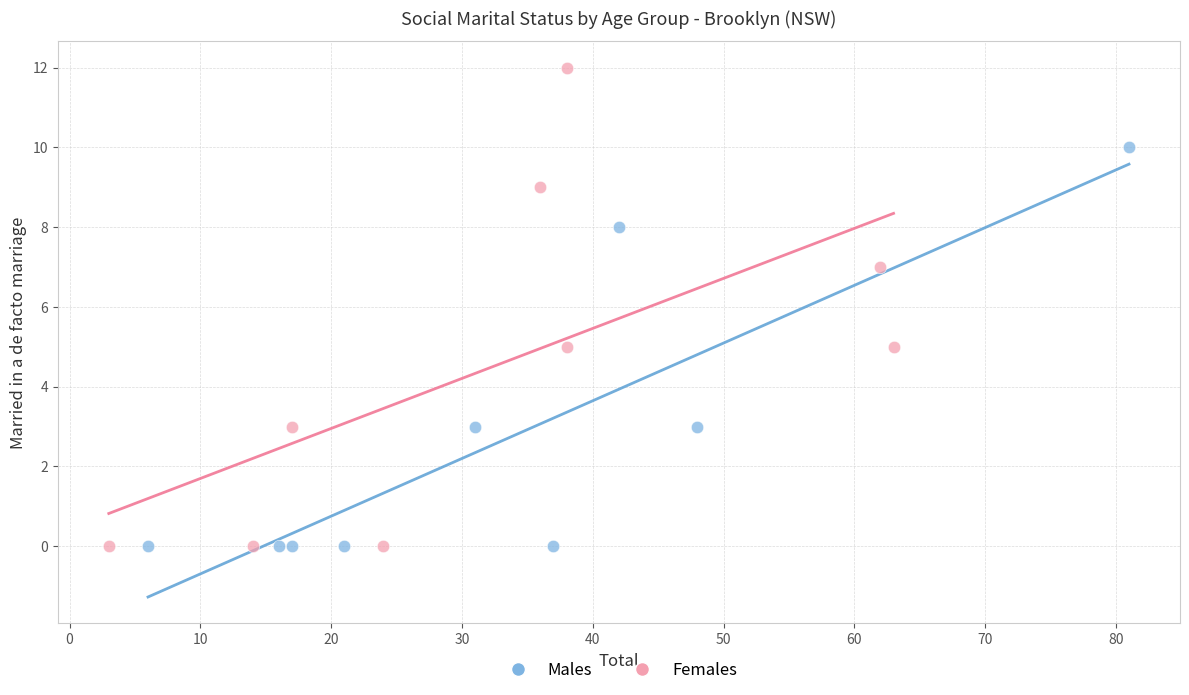

Which series has the widest spread of Y values?

Females